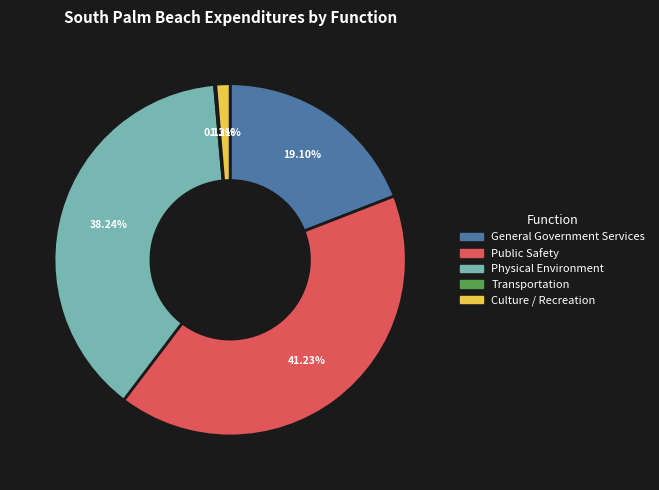

Is it true that Culture / Recreation is 1% of the pie?

True